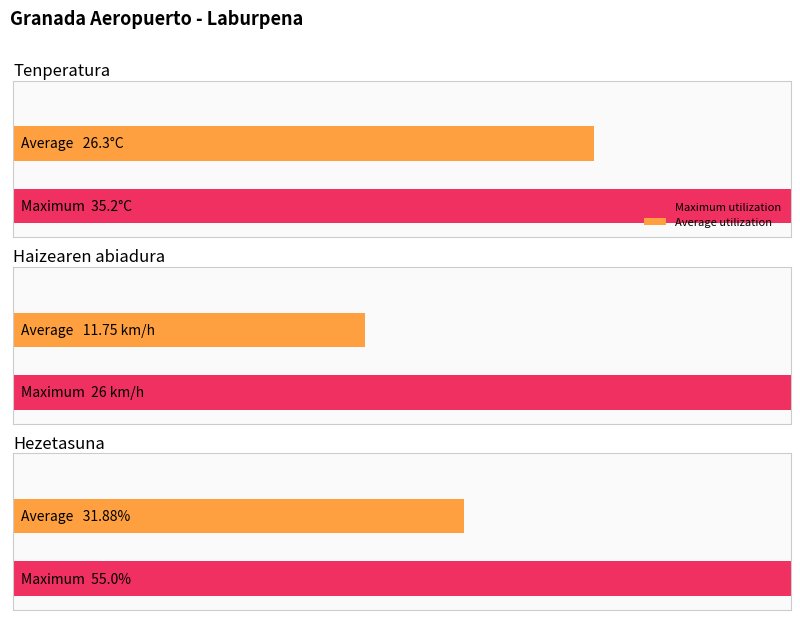

Which series has the largest range (max minus min)?

Hezetasuna (%)